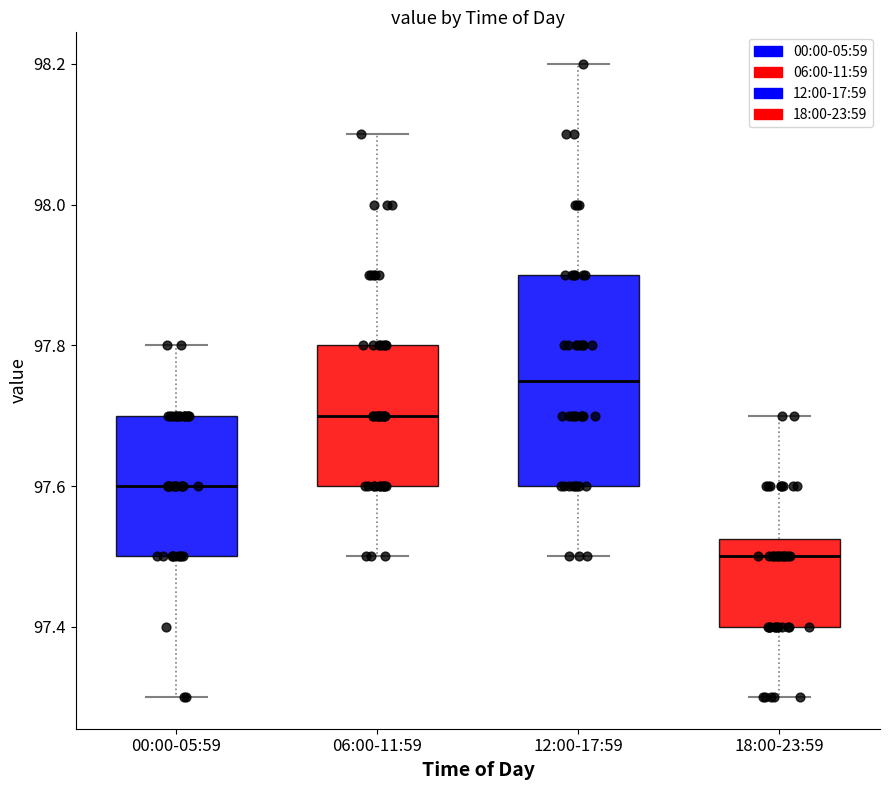

Reading left to right, read every box against the y-axis: the position of its median line, the range the box covers, and the ends of its whiskers. The values are not printed on the chart, so give them approximately, as read against the axis.

00:00-05:59: median 97.60, box 97.50 to 97.70, whiskers 97.30 to 97.80
06:00-11:59: median 97.70, box 97.60 to 97.80, whiskers 97.50 to 98.10
12:00-17:59: median 97.76, box 97.60 to 97.90, whiskers 97.50 to 98.20
18:00-23:59: median 97.50, box 97.40 to 97.52, whiskers 97.30 to 97.70